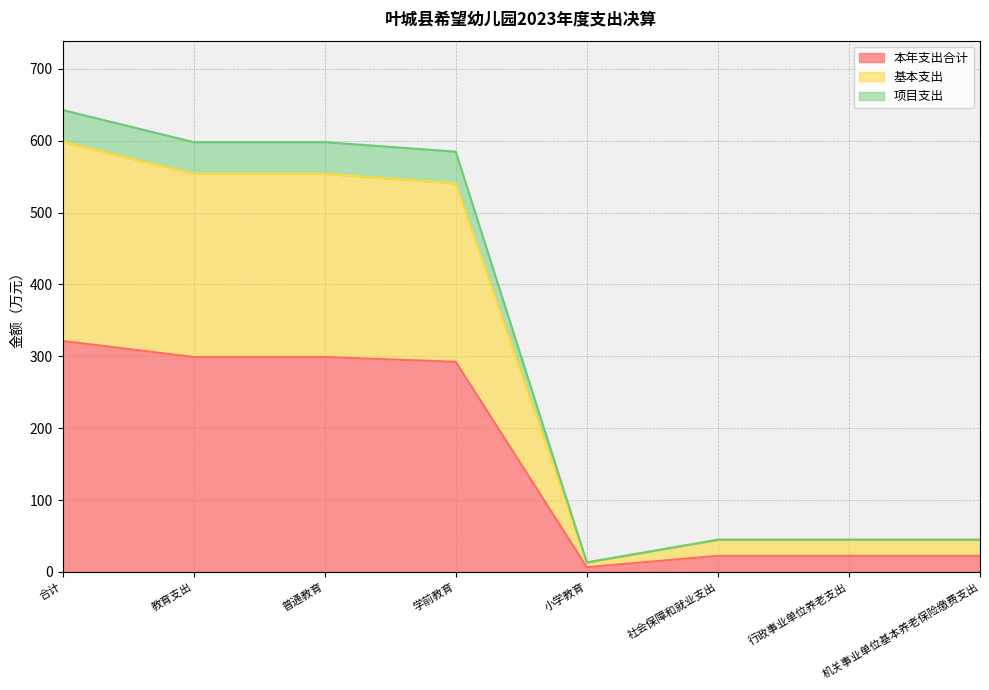

Reading left to right, what are all the values shown in this chart?

本年支出合计: 合计=321.4	教育支出=299.0	普通教育=299.0	学前教育=292.4	小学教育=6.6	社会保障和就业支出=22.4	行政事业单位养老支出=22.4	机关事业单位基本养老保险缴费支出=22.4
基本支出: 合计=598.8	教育支出=554.0	普通教育=554.0	学前教育=540.8	小学教育=13.2	社会保障和就业支出=44.8	行政事业单位养老支出=44.8	机关事业单位基本养老保险缴费支出=44.8
项目支出: 合计=642.8	教育支出=598.1	普通教育=598.1	学前教育=584.8	小学教育=13.2	社会保障和就业支出=44.8	行政事业单位养老支出=44.8	机关事业单位基本养老保险缴费支出=44.8